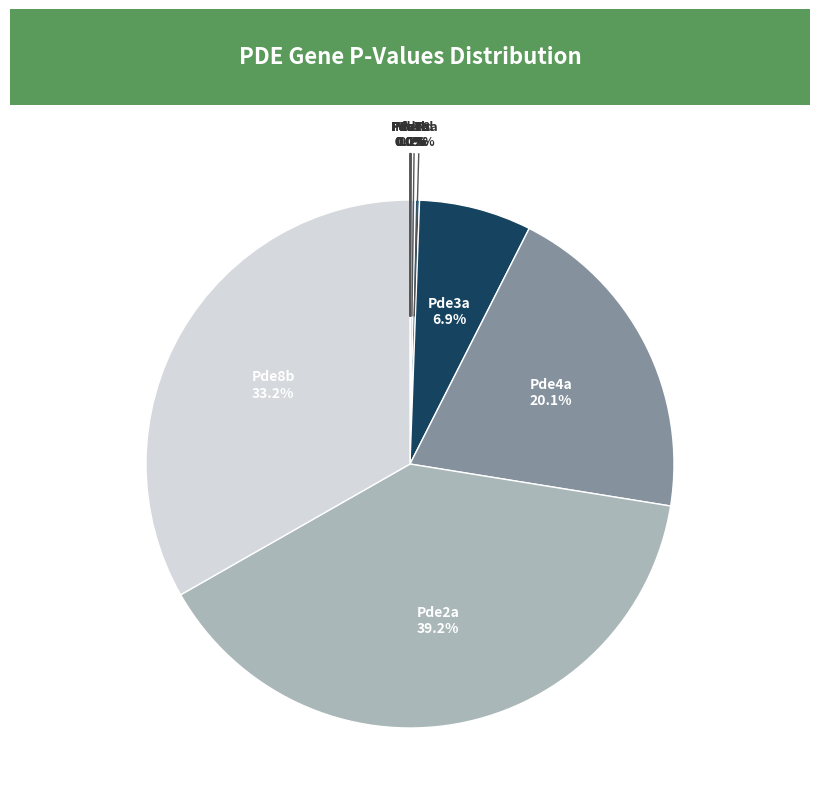

True or false: Pde4a accounts for 15% of the total.

False